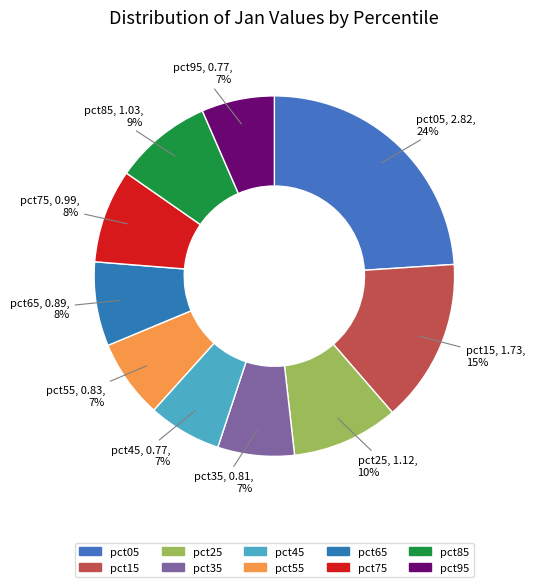

How many slices are in this pie chart?

10